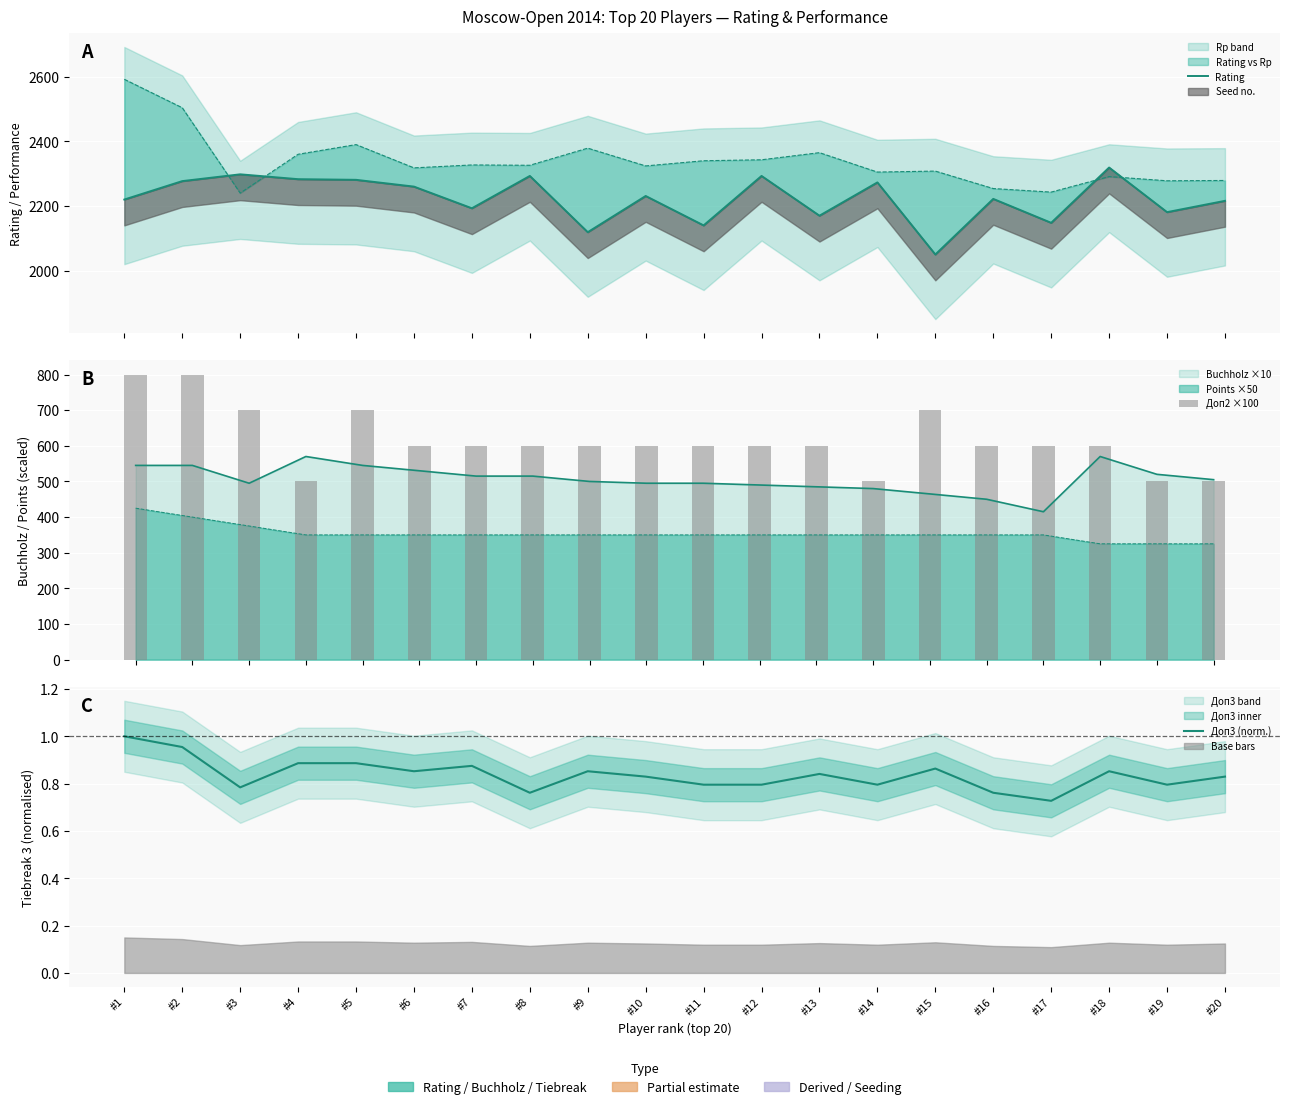

What is the sum of all Доп3 (norm.) values?

16.7